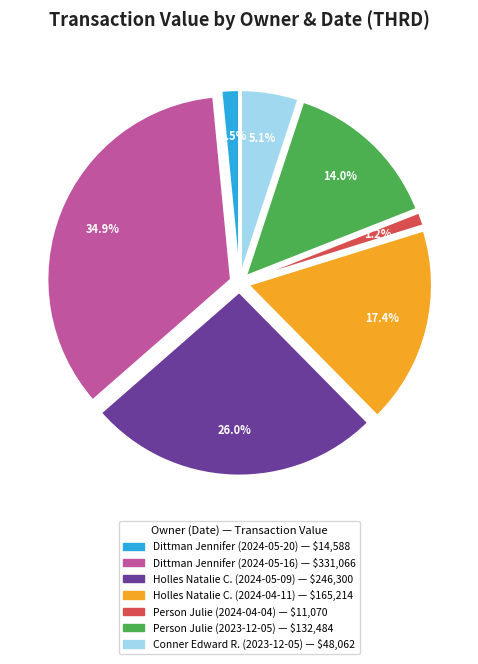

How many segments does this pie chart have?

7